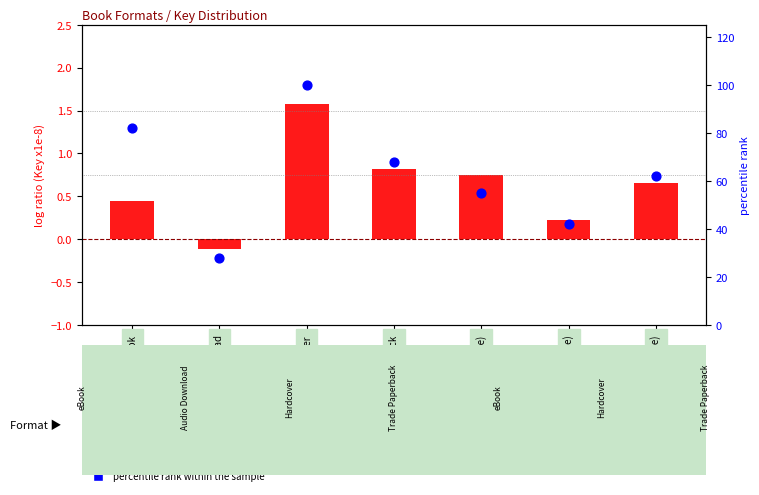

Is the value of percentile rank within the sample at Audio Download greater than the value of log ratio at Trade Paperback (Isle)?

Yes